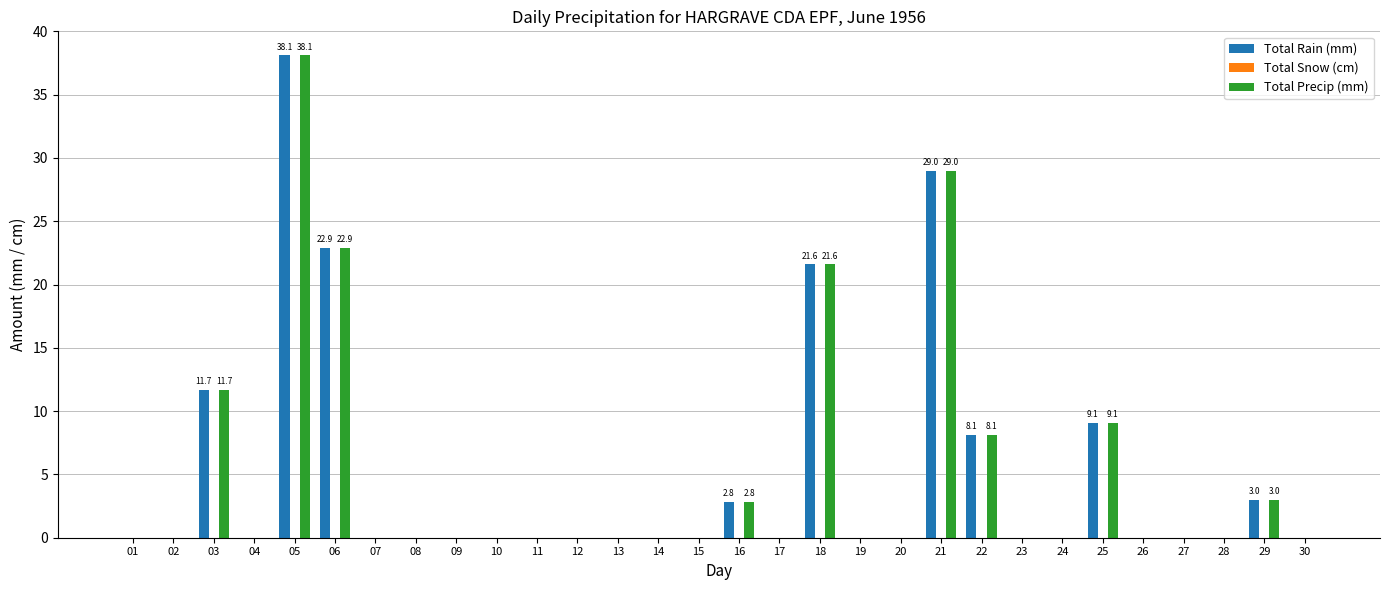

What is the average value of the Total Rain (mm) series?

4.9